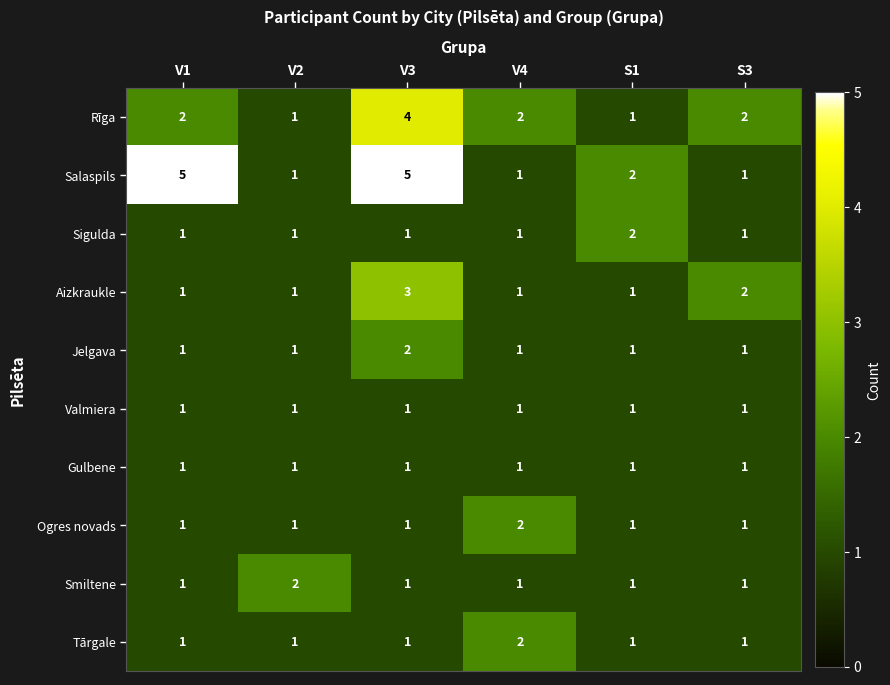

What is the total value across all series at S1?

12